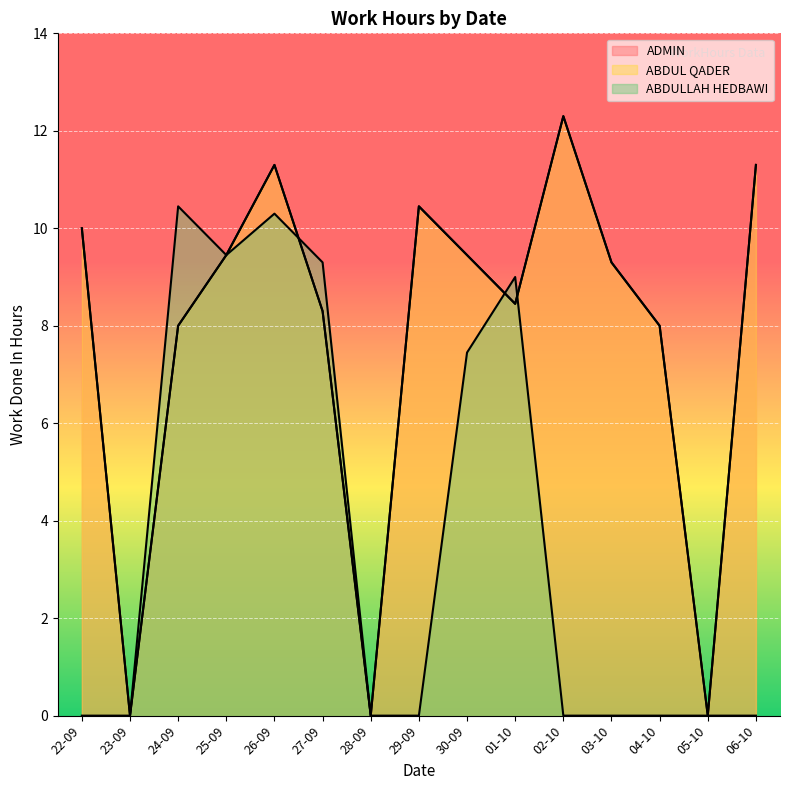

What is the greatest value displayed?

12.3